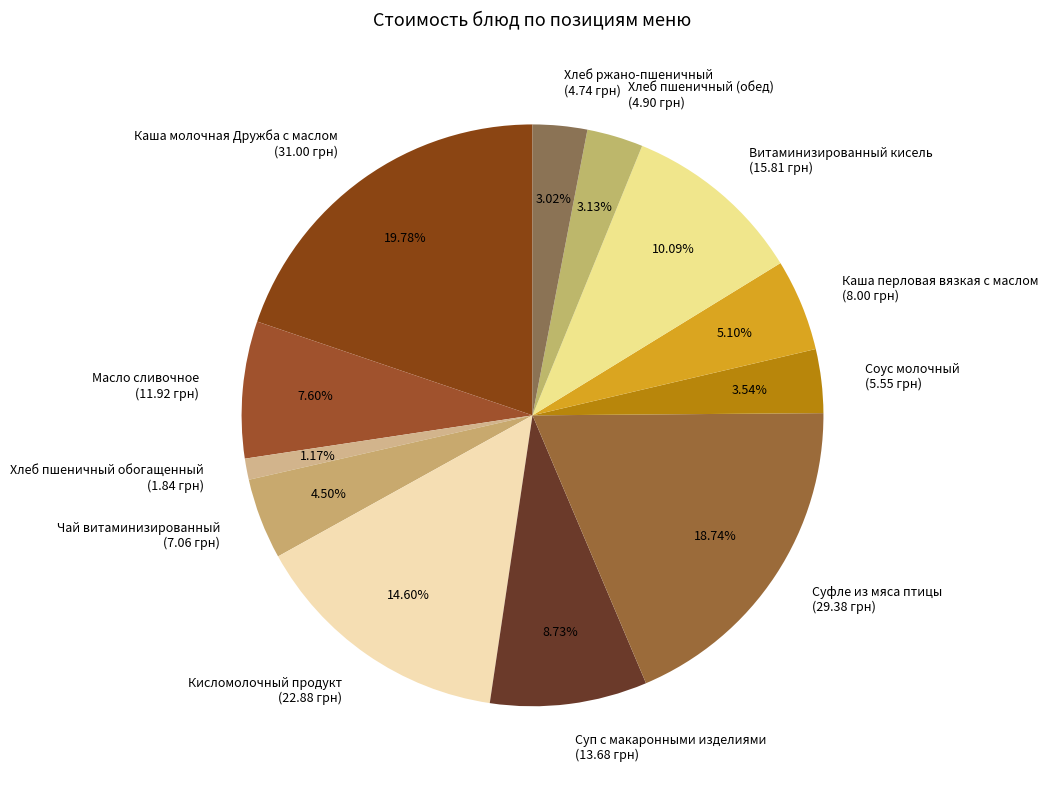

What is the total percentage of Суп с макаронными изделиями and Витаминизированный кисель?

18.8%